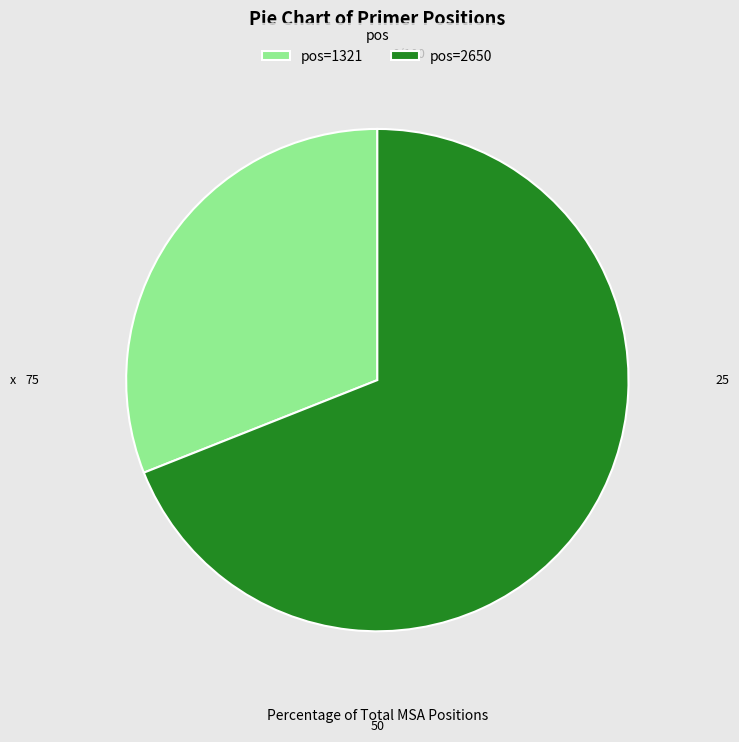

Count the number of slices in the pie.

2